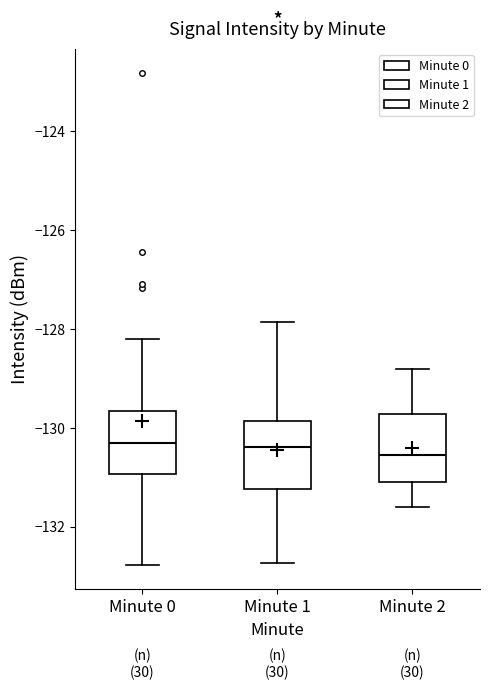

Reading left to right, transcribe this box plot: for each box, give where its median line is, the range the box spans, and where its two whiskers end, as read against the y-axis. The values are not printed on the chart, so give them approximately, as read against the axis.

Minute 0: median -130.4, box -131.0 to -129.6, whiskers -132.8 to -128.2
Minute 1: median -130.4, box -131.2 to -129.8, whiskers -132.8 to -127.8
Minute 2: median -130.6, box -131.0 to -129.8, whiskers -131.6 to -128.8